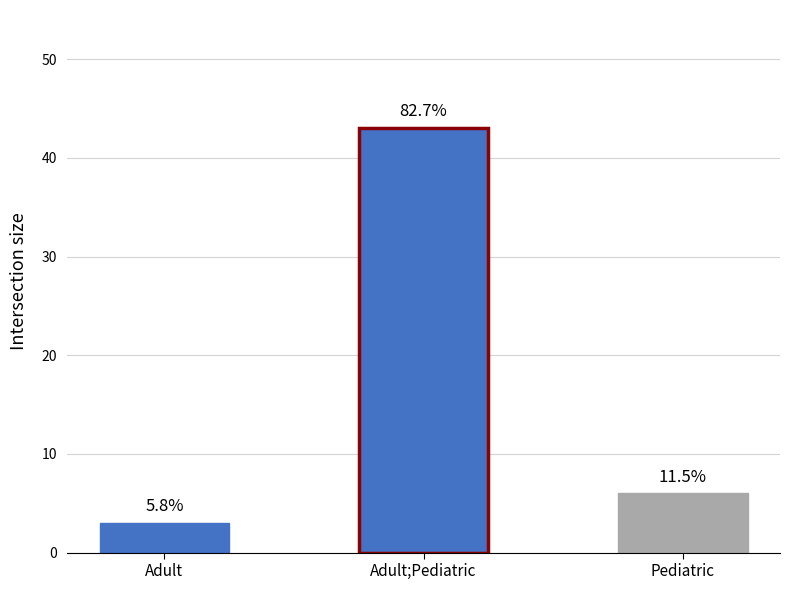

Rank the categories by value from highest to lowest.

Adult;Pediatric, Pediatric, Adult